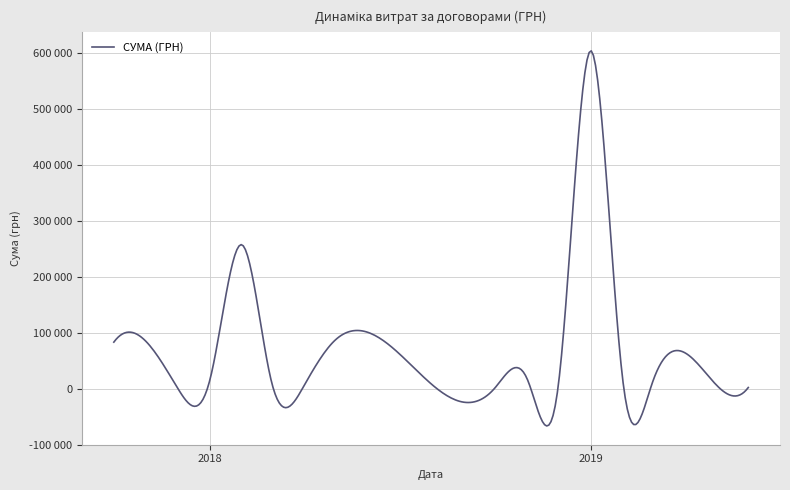

Is this an area chart (filled region under the line)?

No